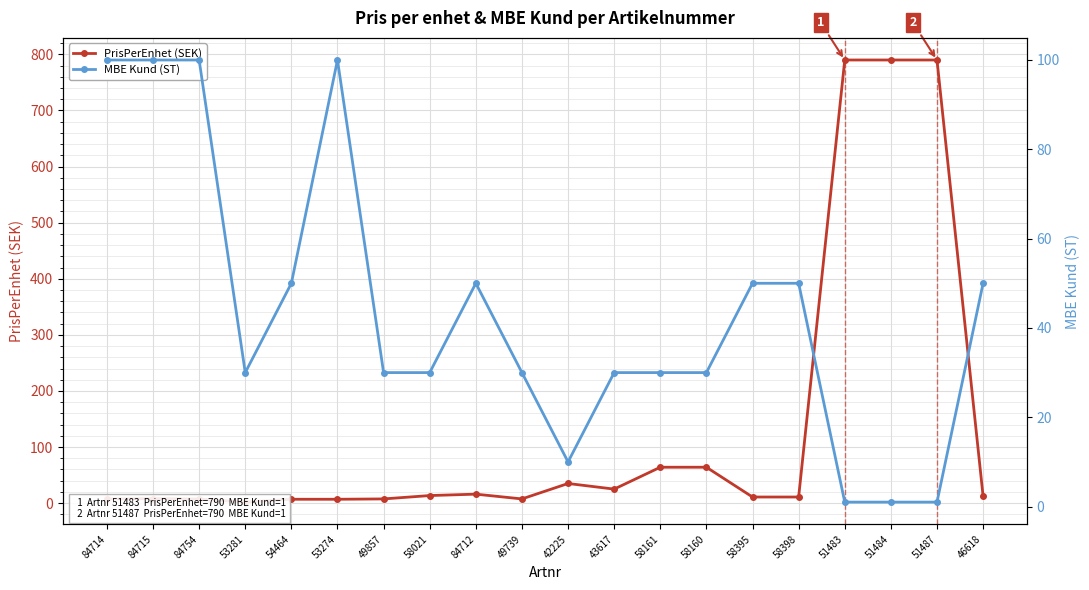

At how many categories does at least one series exceed 771?

3